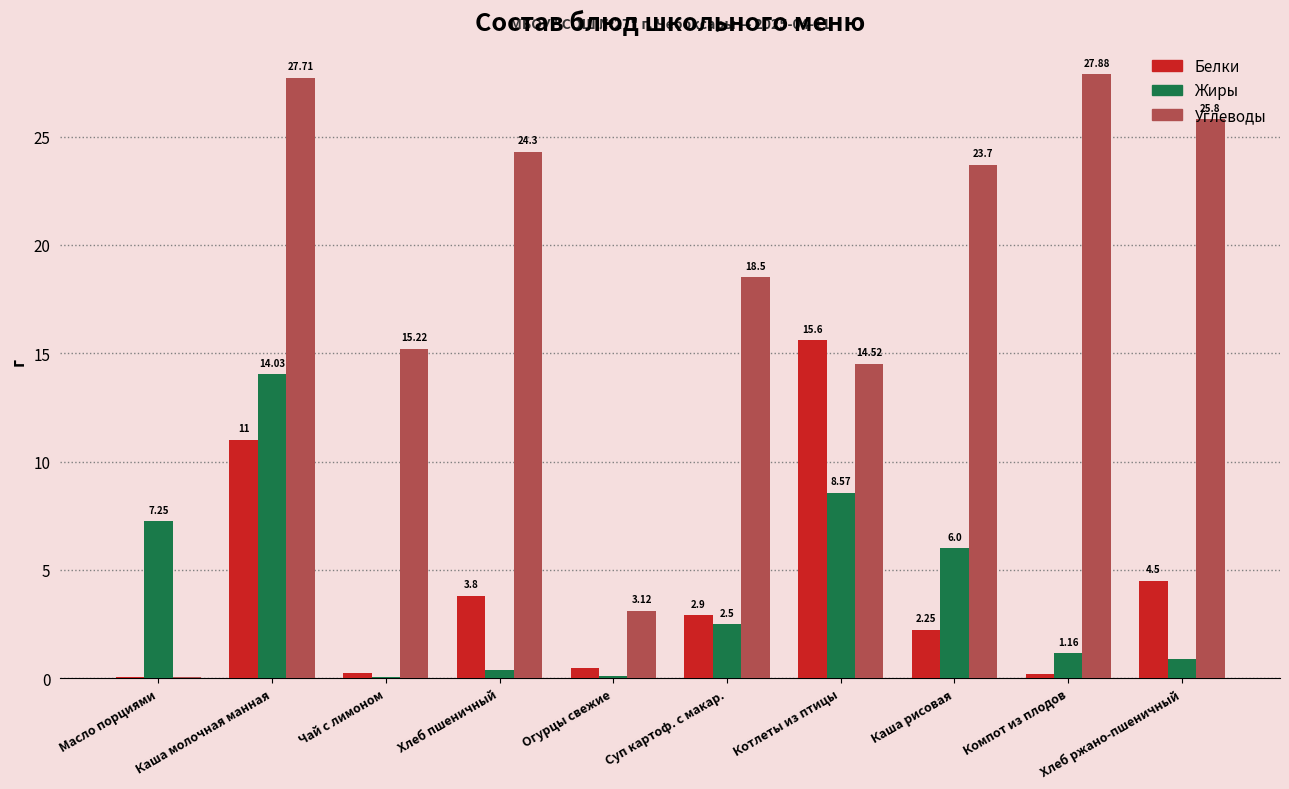

What is the approximate value of Белки at Котлеты из птицы?

15.6